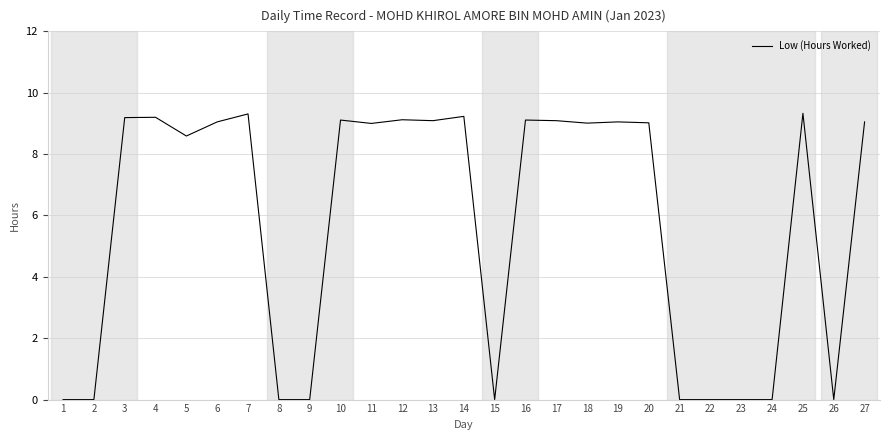

What is the greatest value displayed?

9.3